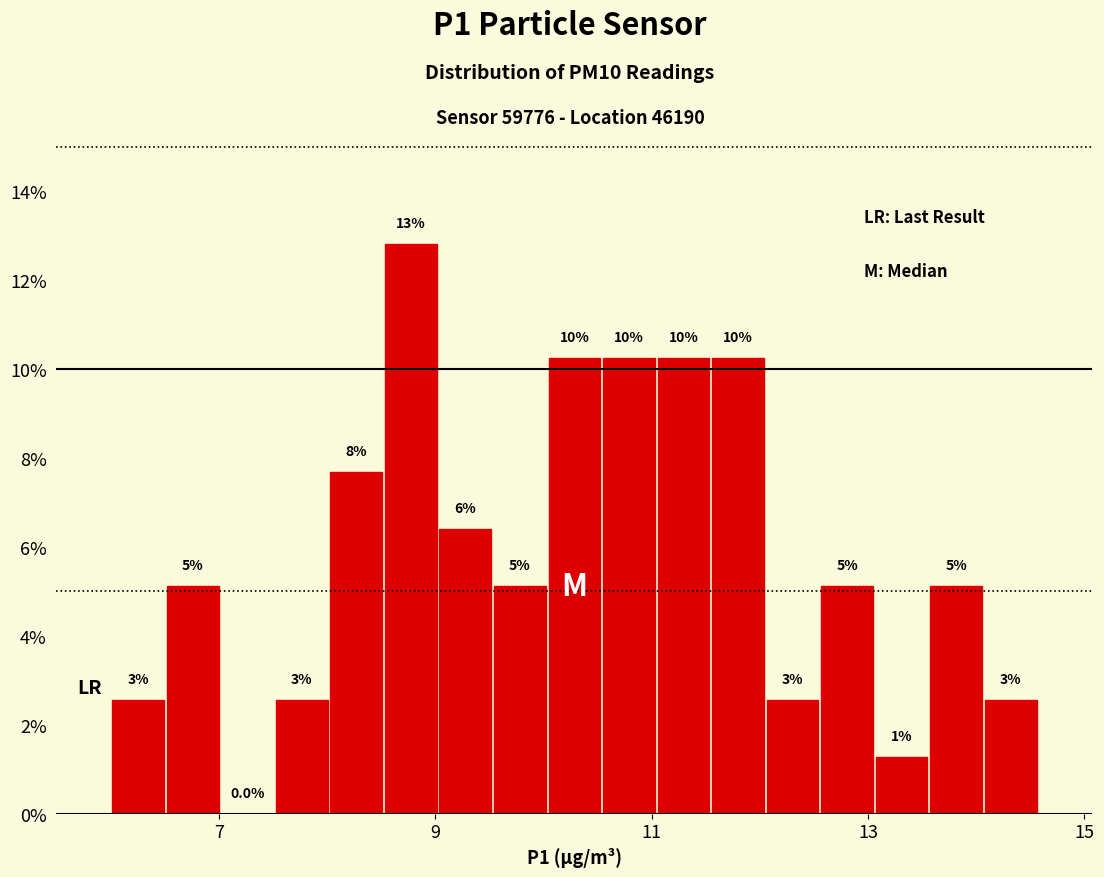

Around what value on the x-axis is the tallest bar? Give the approximate position of its centre, as read against the axis.

8.8